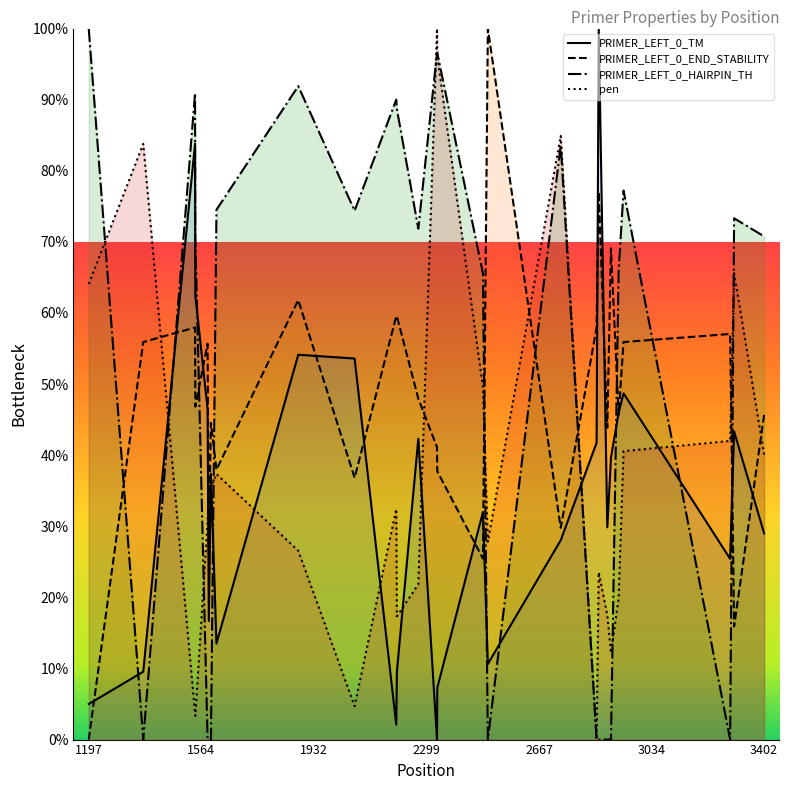

Read the pen value at 1197.

64.1